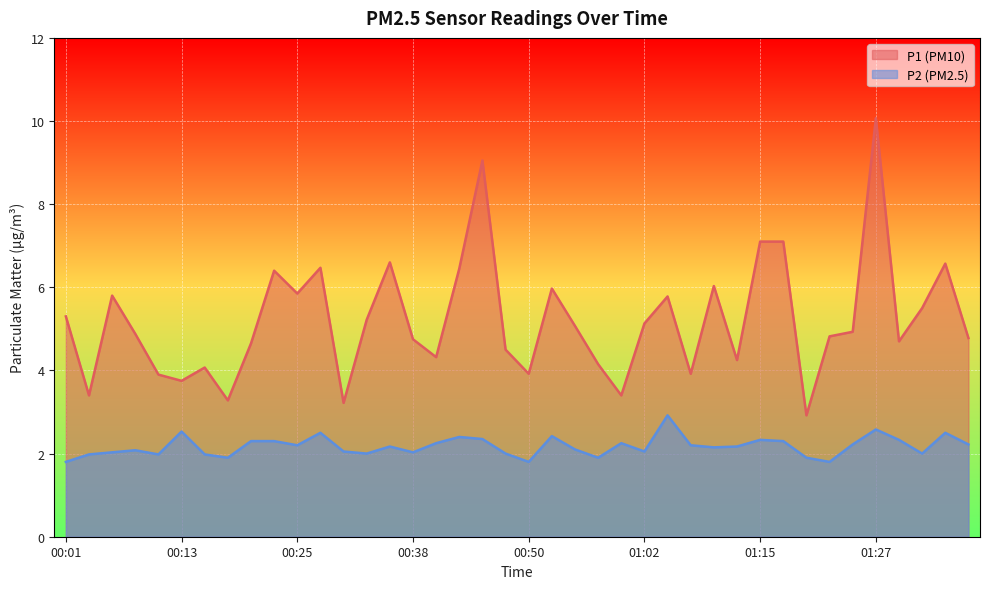

True or false: P1 and P2 cross at least once.

False